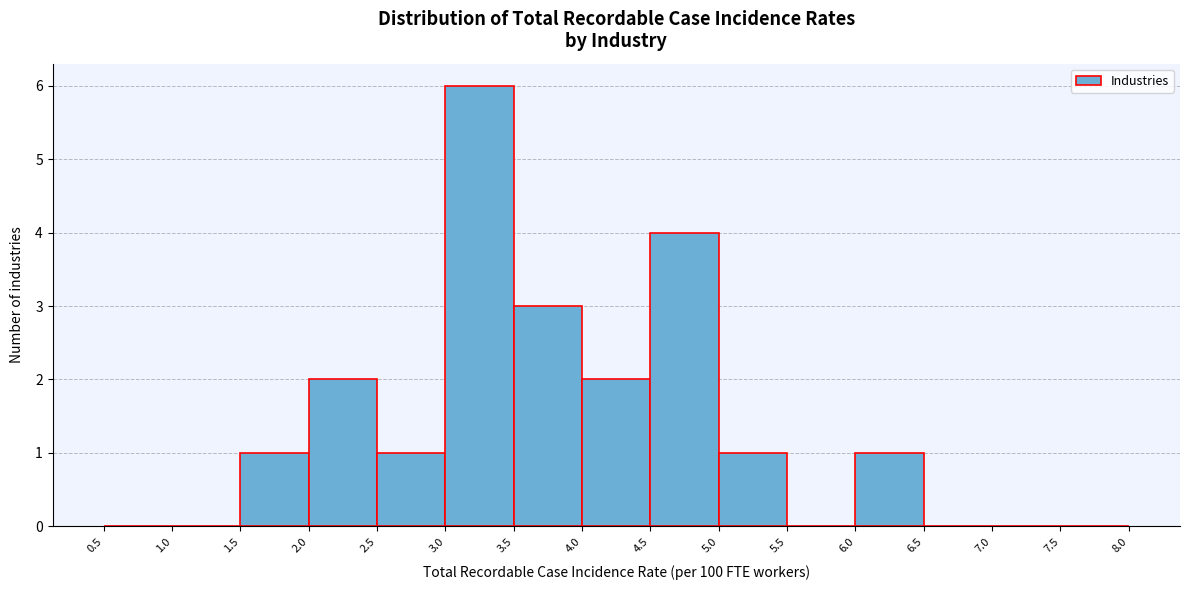

Reading left to right, list every bar in this chart as the range it spans on the x-axis followed by its height. The values are not printed on the chart, so give them approximately, as read against the axis.

0.5 to 1.0: 0
1.0 to 1.5: 0
1.5 to 2.0: 1
2.0 to 2.5: 2
2.5 to 3.0: 1
3.0 to 3.5: 6
3.5 to 4.0: 3
4.0 to 4.5: 2
4.5 to 5.0: 4
5.0 to 5.5: 1
5.5 to 6.0: 0
6.0 to 6.5: 1
6.5 to 7.0: 0
7.0 to 7.5: 0
7.5 to 8.0: 0